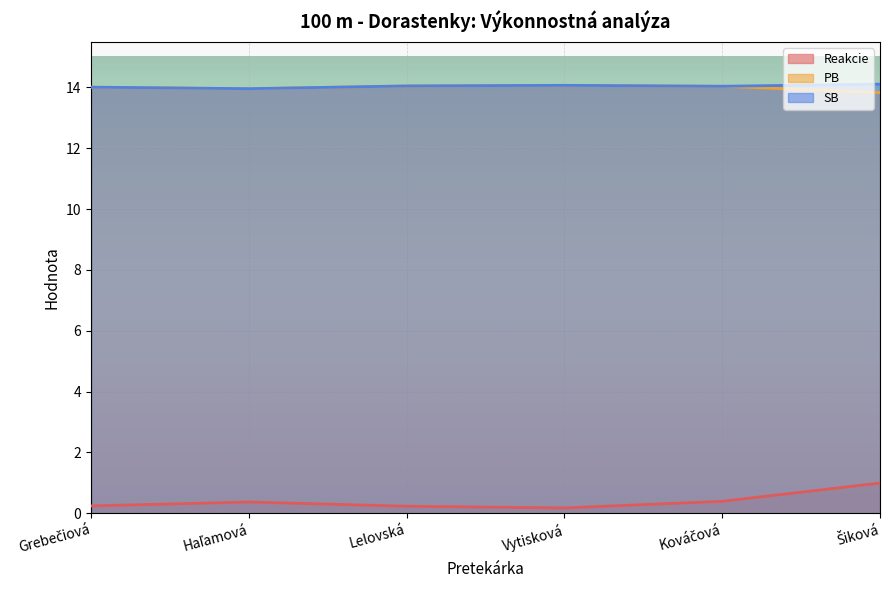

How many interior local peaks does the PB series have?

1